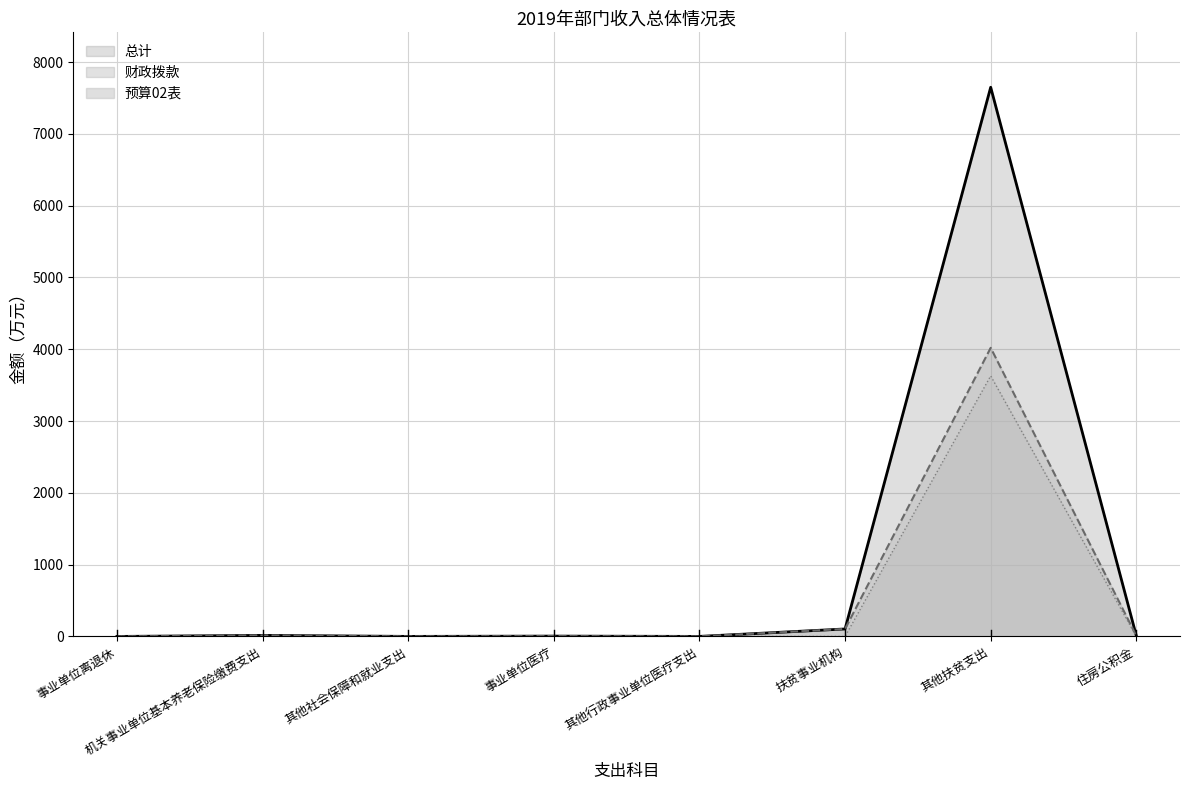

List the series in order of their peak value, highest first.

总计, 财政拨款, 预算02表